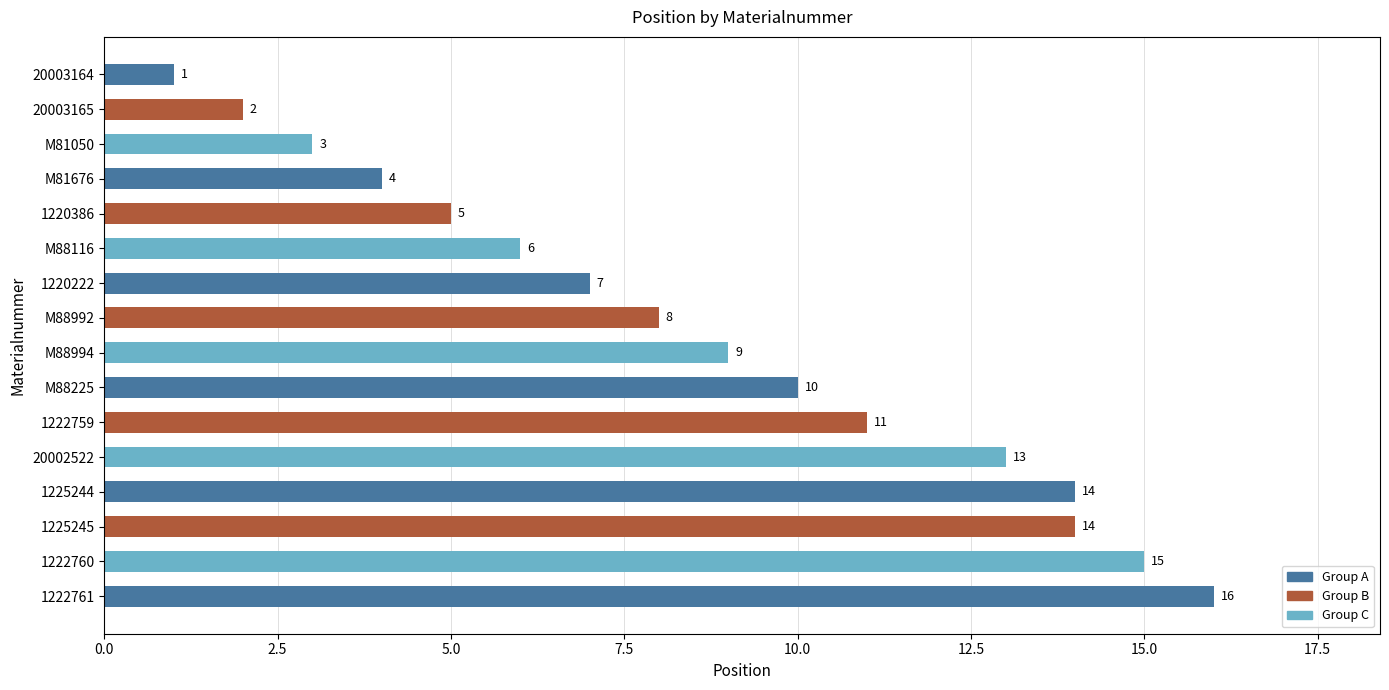

What is the difference between the values at M88225 and M88992?

2